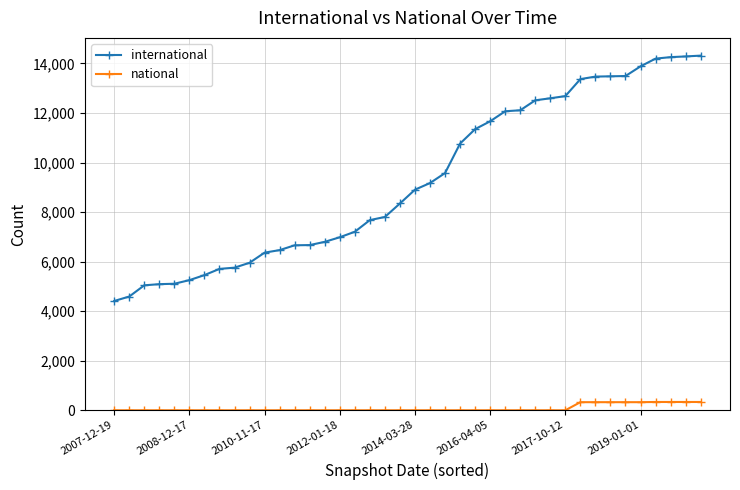

What is the greatest value displayed?

14317